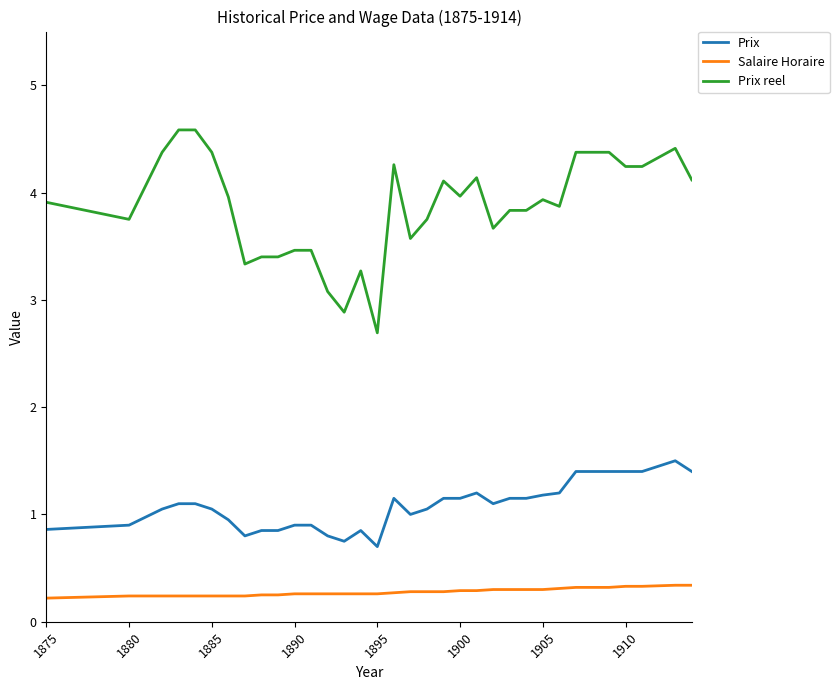

True or false: Prix reel and Salaire Horaire intersect in this chart.

False